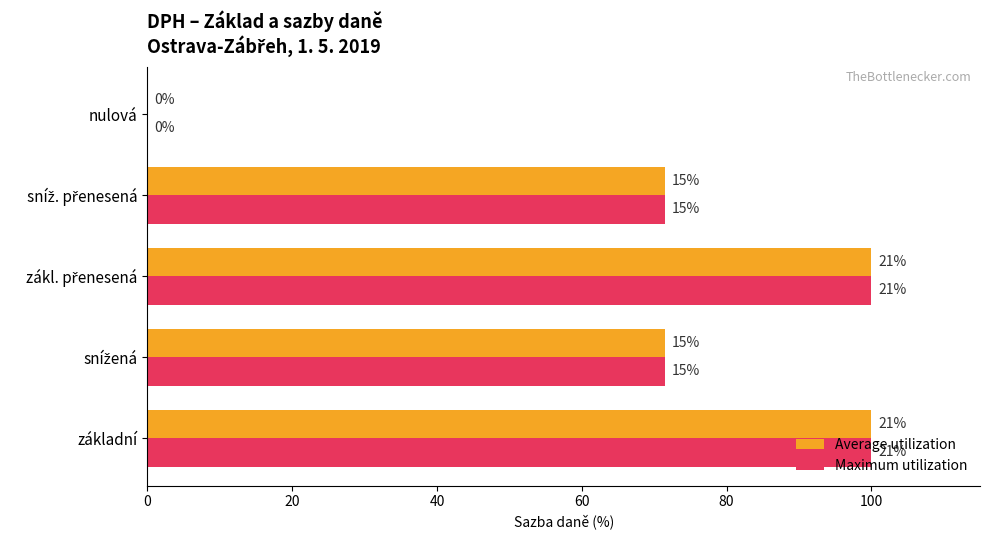

Which series has the largest total across all categories?

Average utilization